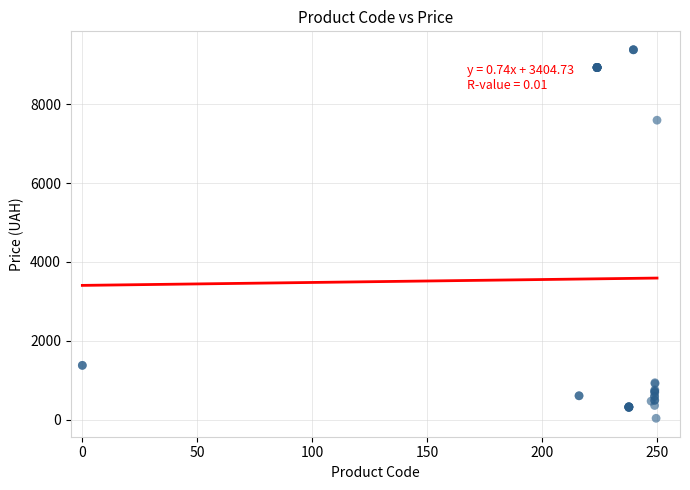

What Y value in the scatter plot is closest to 4708?

7596.5